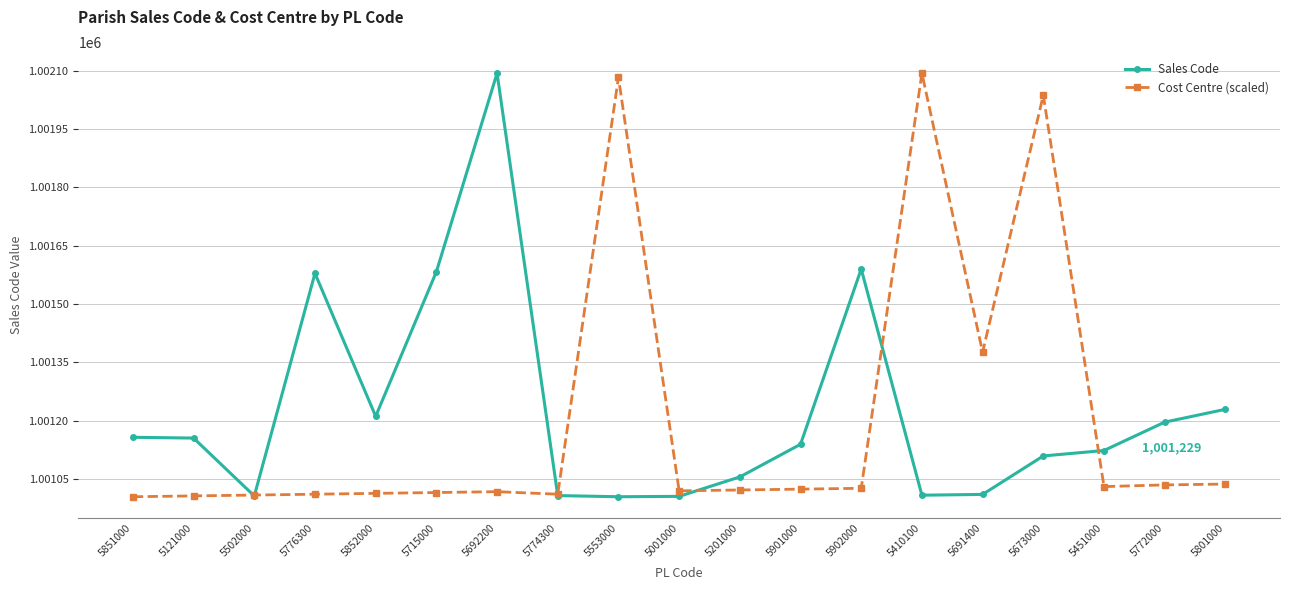

What is the label of the 3rd point from the right?

5451000